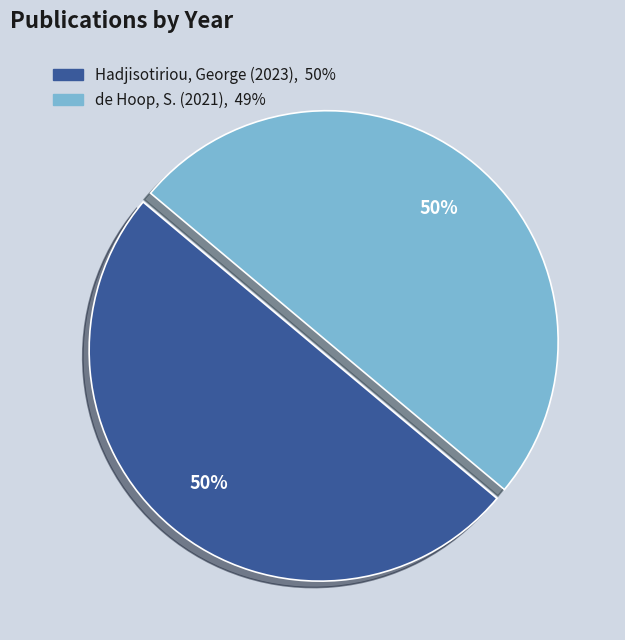

To the nearest percent, what is the combined percentage of Hadjisotiriou, George (2023) and de Hoop, S. (2021)?

100%